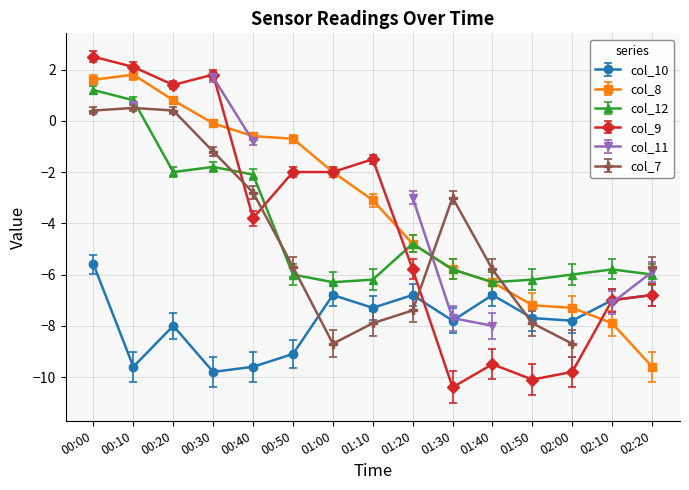

True or false: col_10 has more than 1 interior local peaks.

True